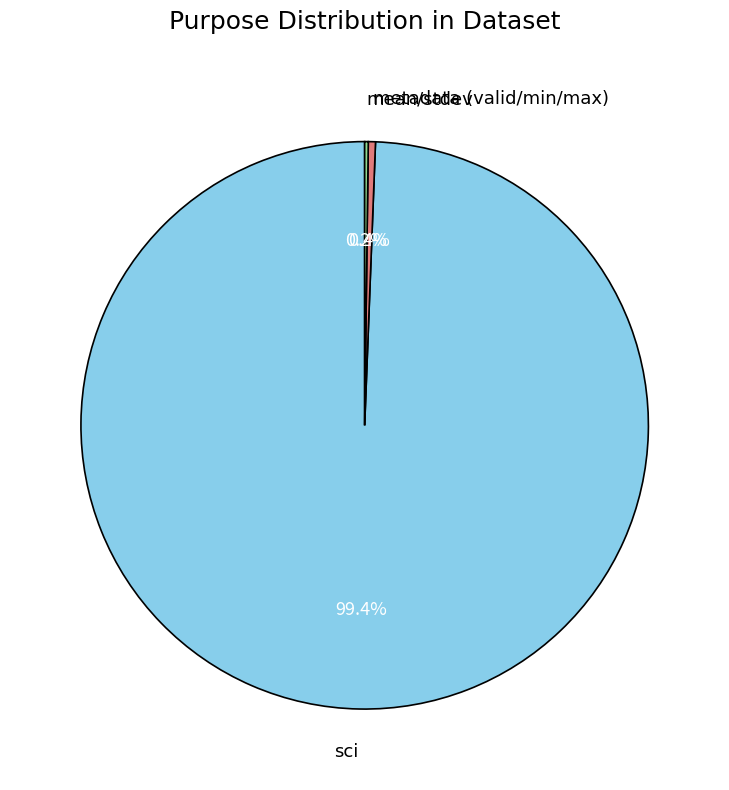

To the nearest percent, what portion does sci represent?

99%